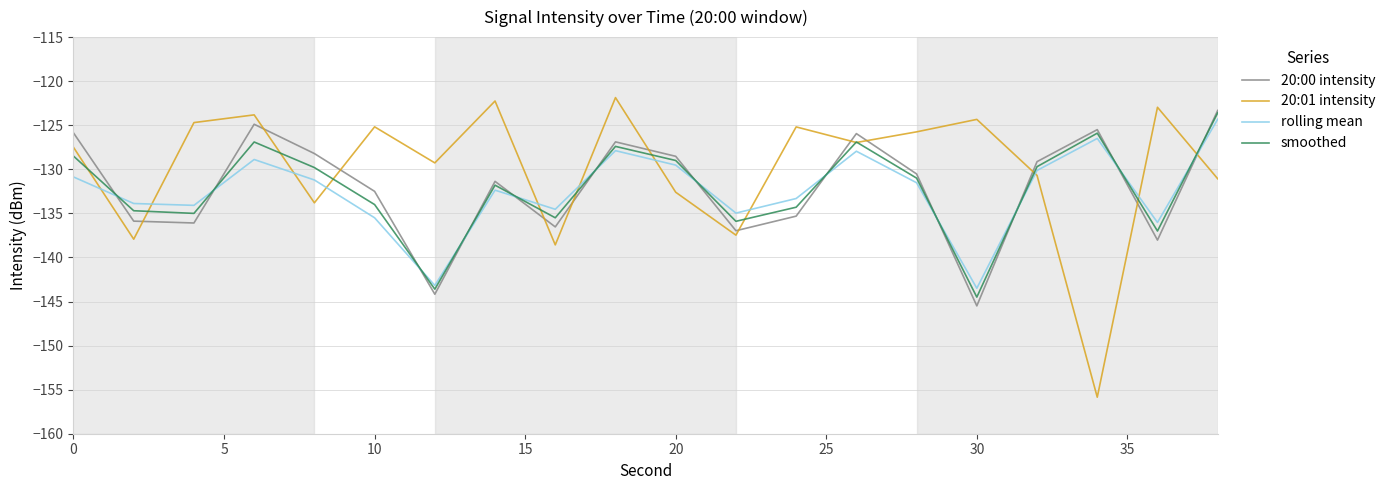

Which series has the largest range (max minus min)?

20:01 intensity